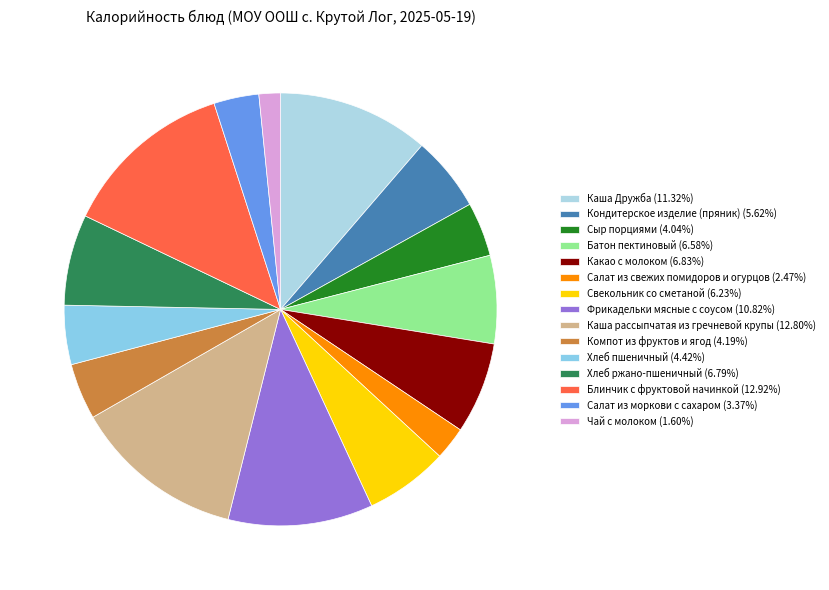

Which slice is the smallest?

Чай с молоком